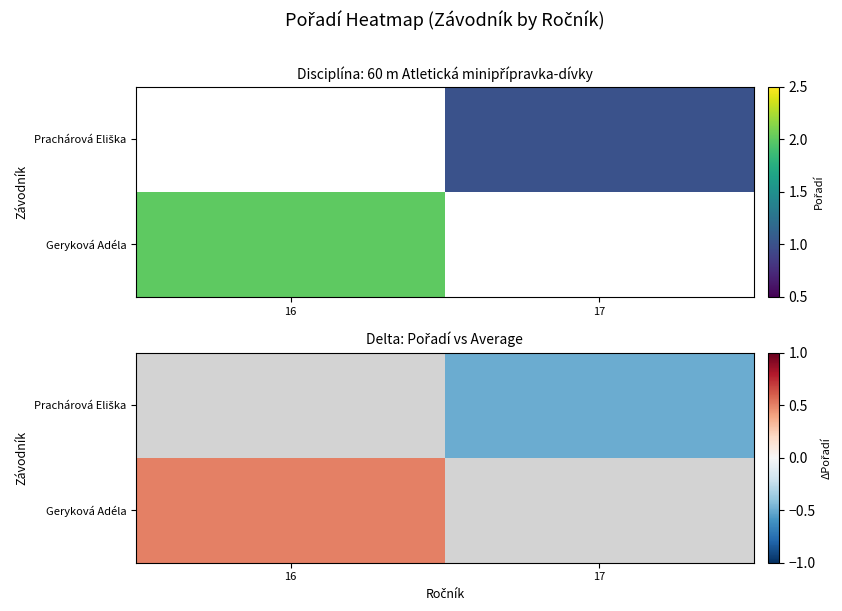

Which has a higher value, 16 or 17?

17